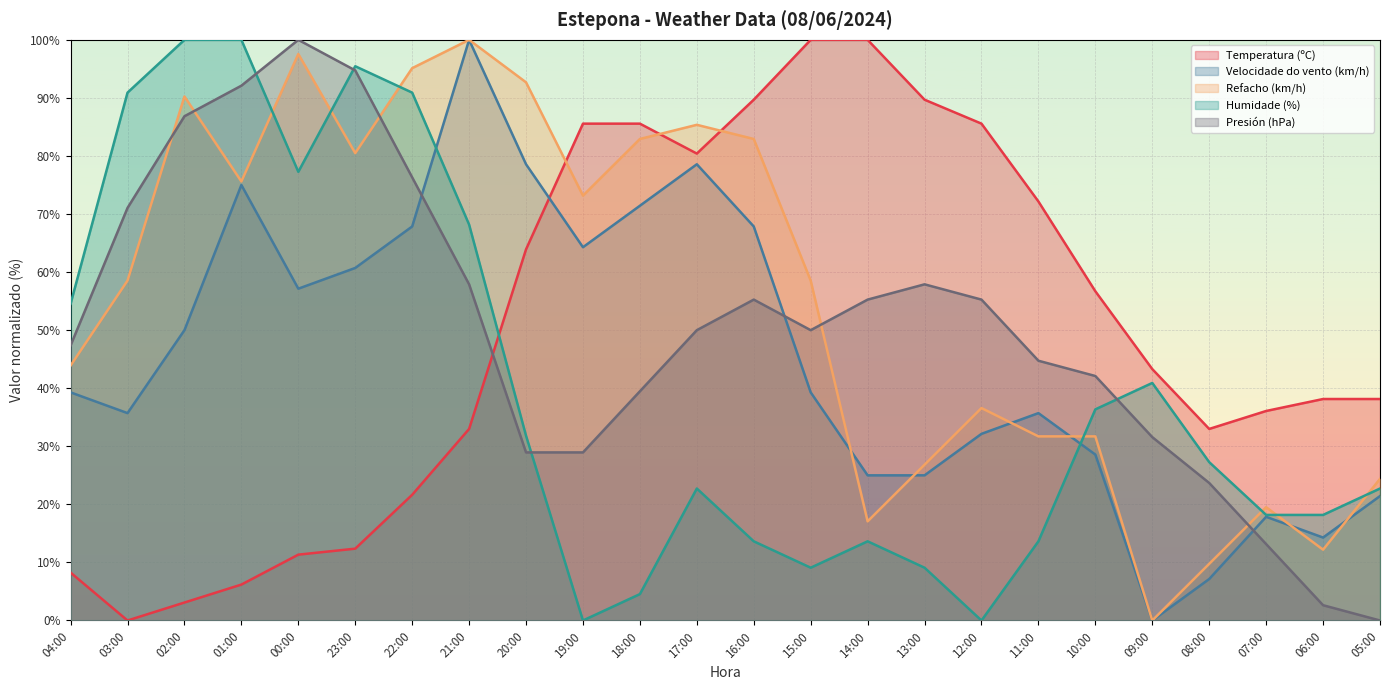

Does the chart display data point markers on the line(s)?

No